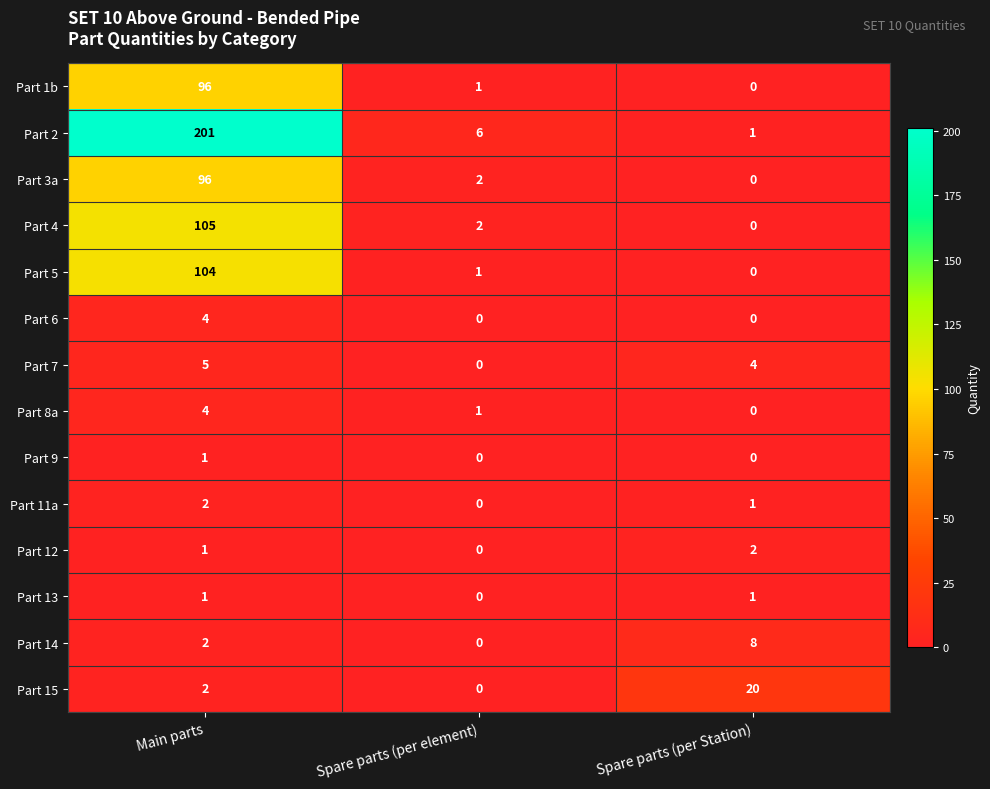

The value of Part 2 at Spare parts (per element) is 6. True or false?

True